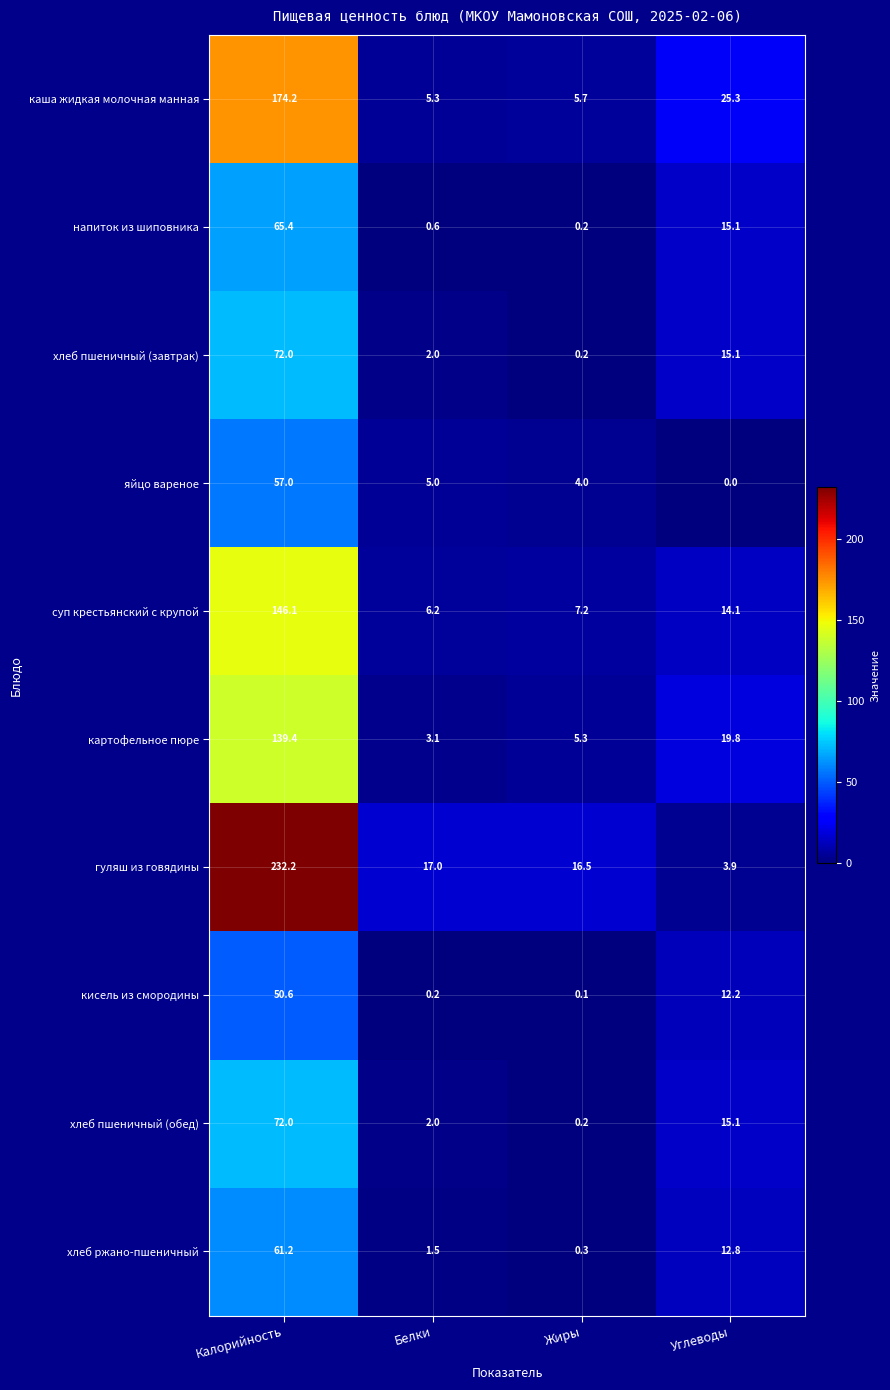

Where is картофельное пюре nearest to the value 71?

Углеводы